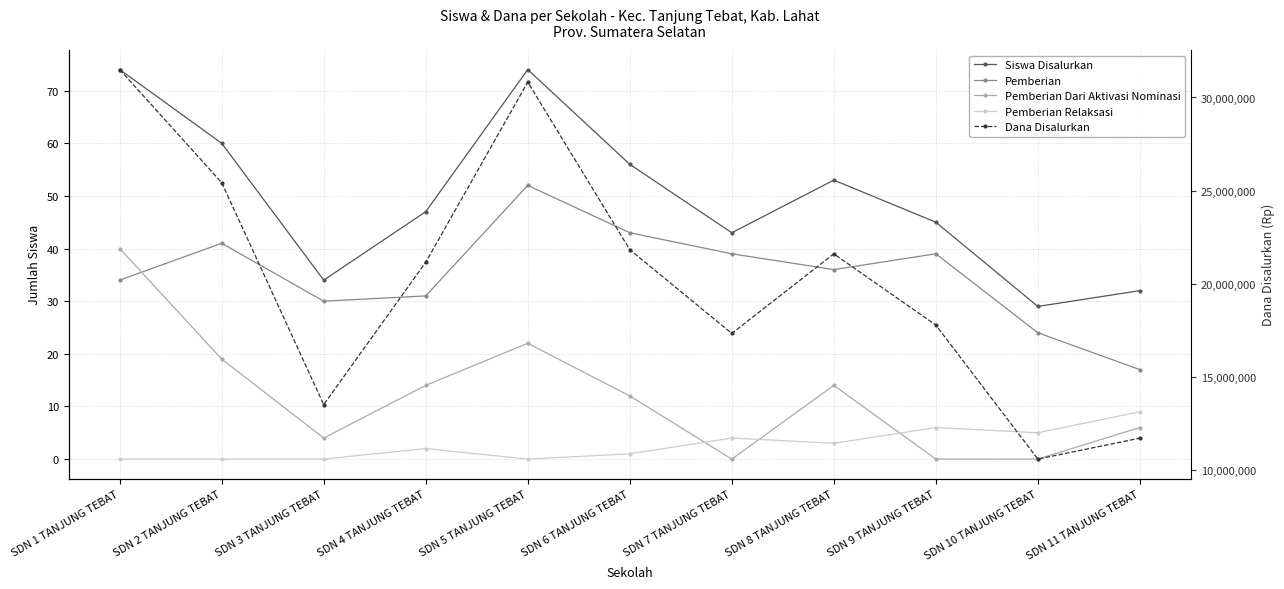

What are all the series names shown in the legend?

Siswa Disalurkan, Pemberian, Pemberian Dari Aktivasi Nominasi, Pemberian Relaksasi, Dana Disalurkan